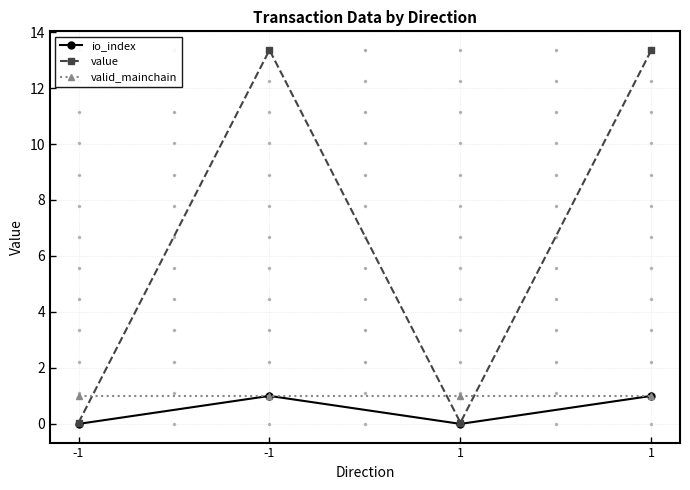

Count the number of categories in the chart.

4